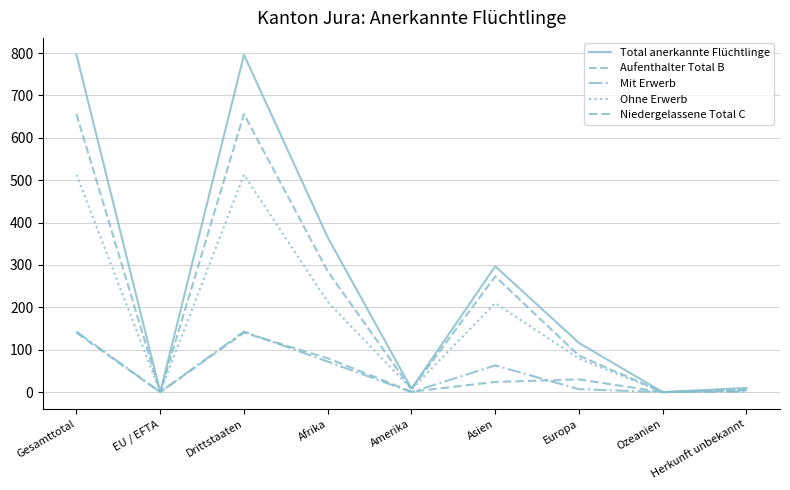

True or false: Ohne Erwerb and Aufenthalter Total B cross at least once.

False